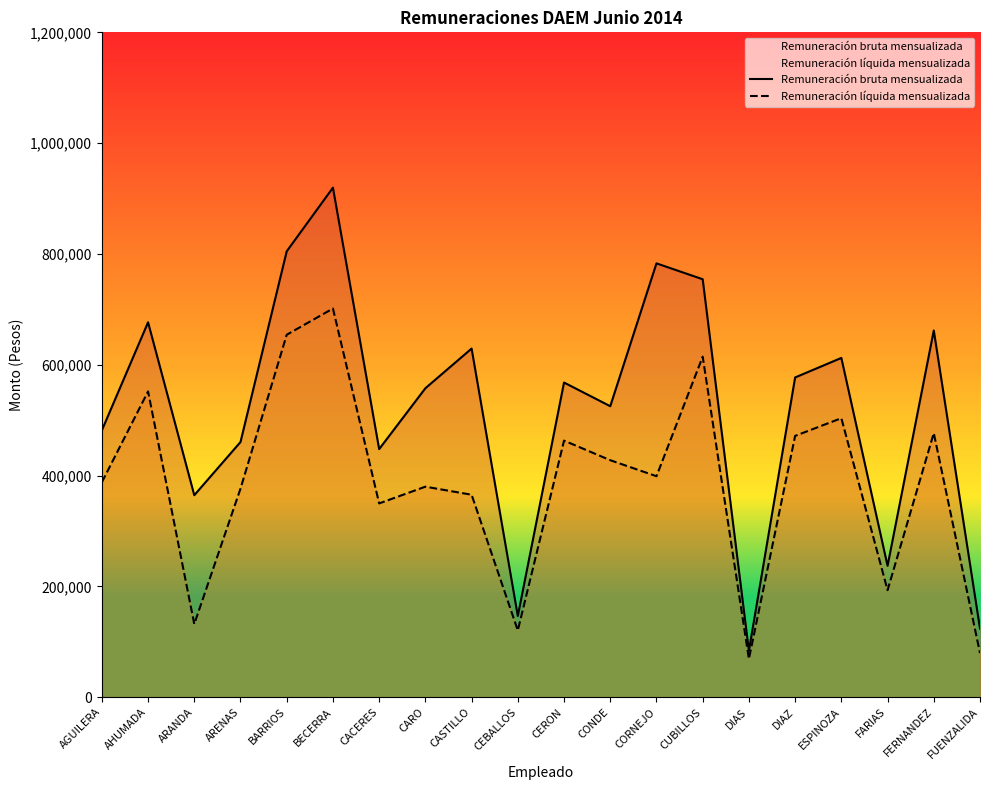

Where is the first local minimum for Remuneración bruta mensualizada?

ARANDA